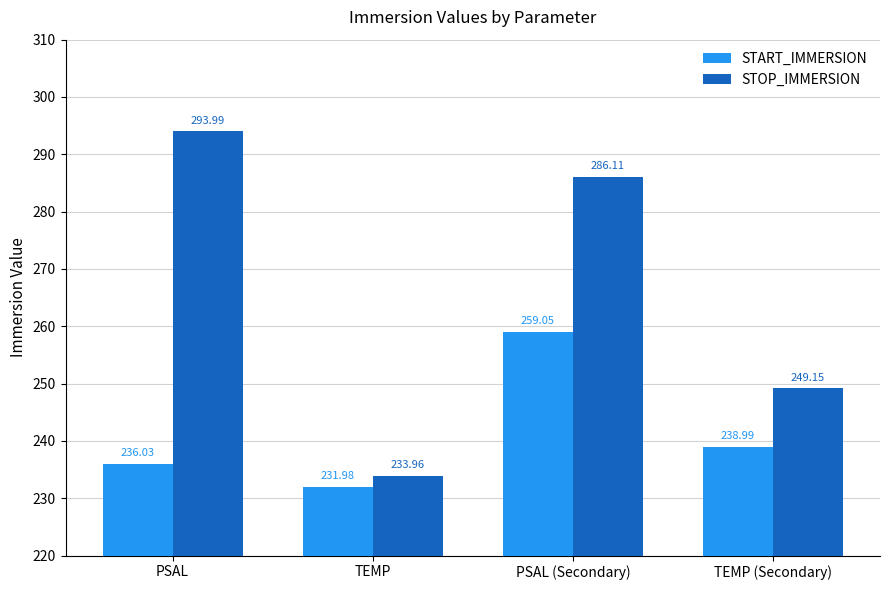

Rank the series at PSAL from highest to lowest value.

STOP_IMMERSION, START_IMMERSION